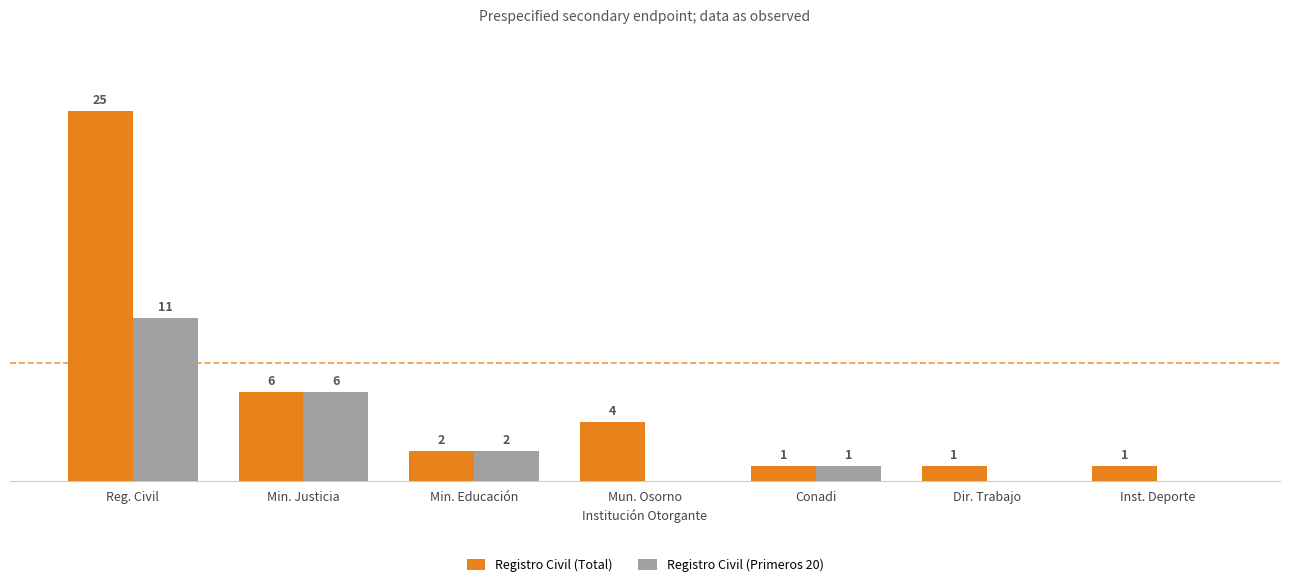

Which series changed the most between Mun. Osorno and Dir. Trabajo?

Registro Civil (Total)